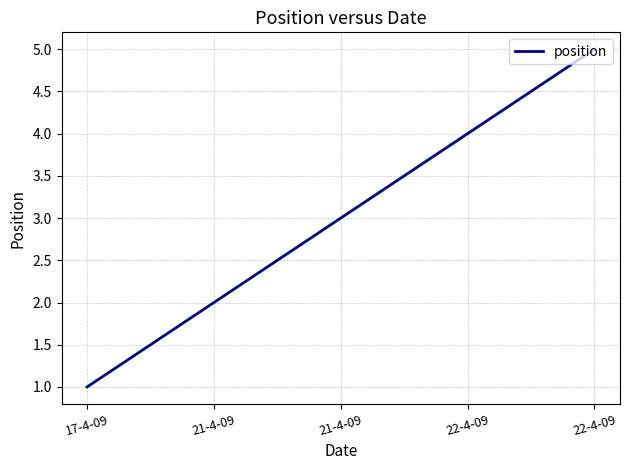

How many distinct data groups are displayed?

1